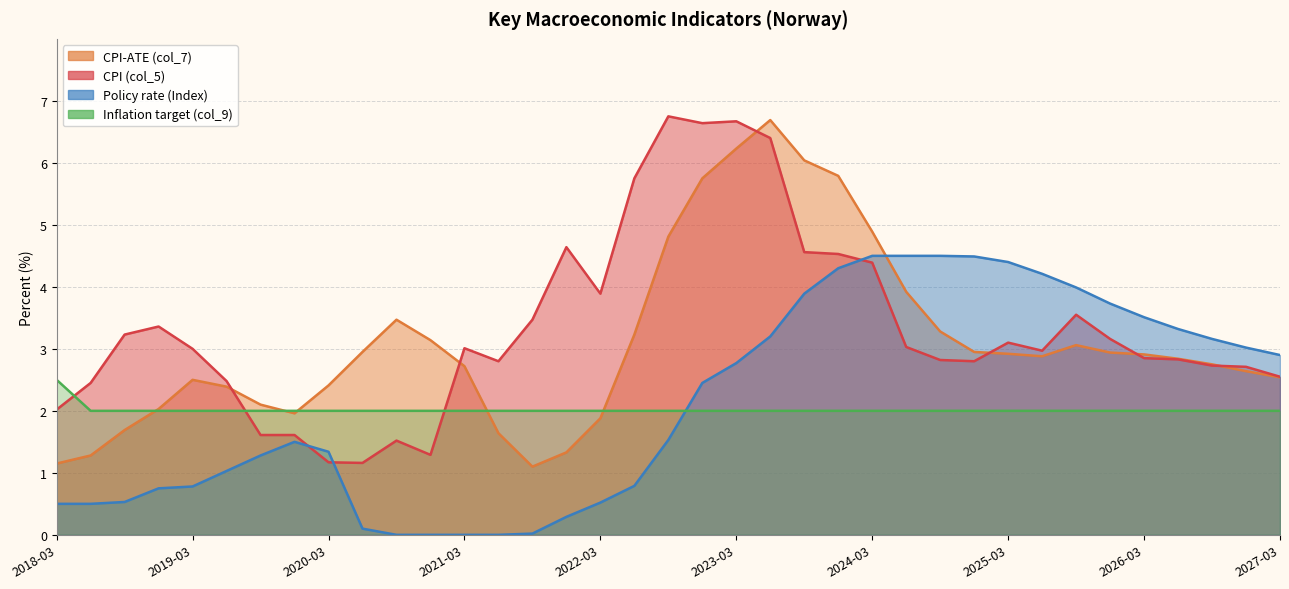

How many lines are shown in the chart?

4